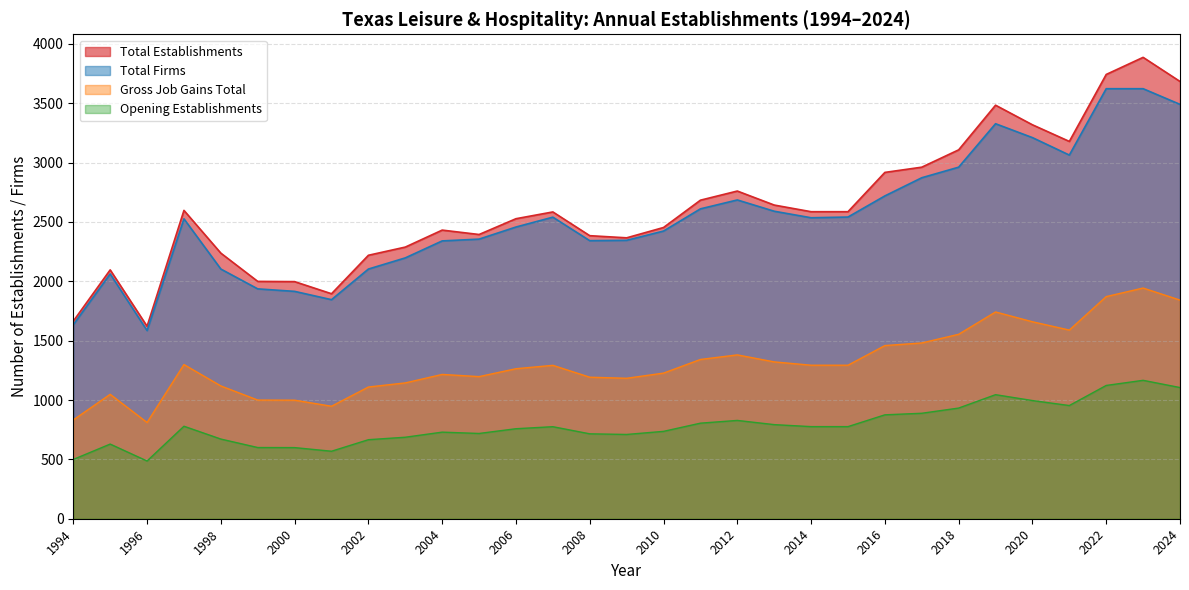

How many lines are shown in the chart?

4